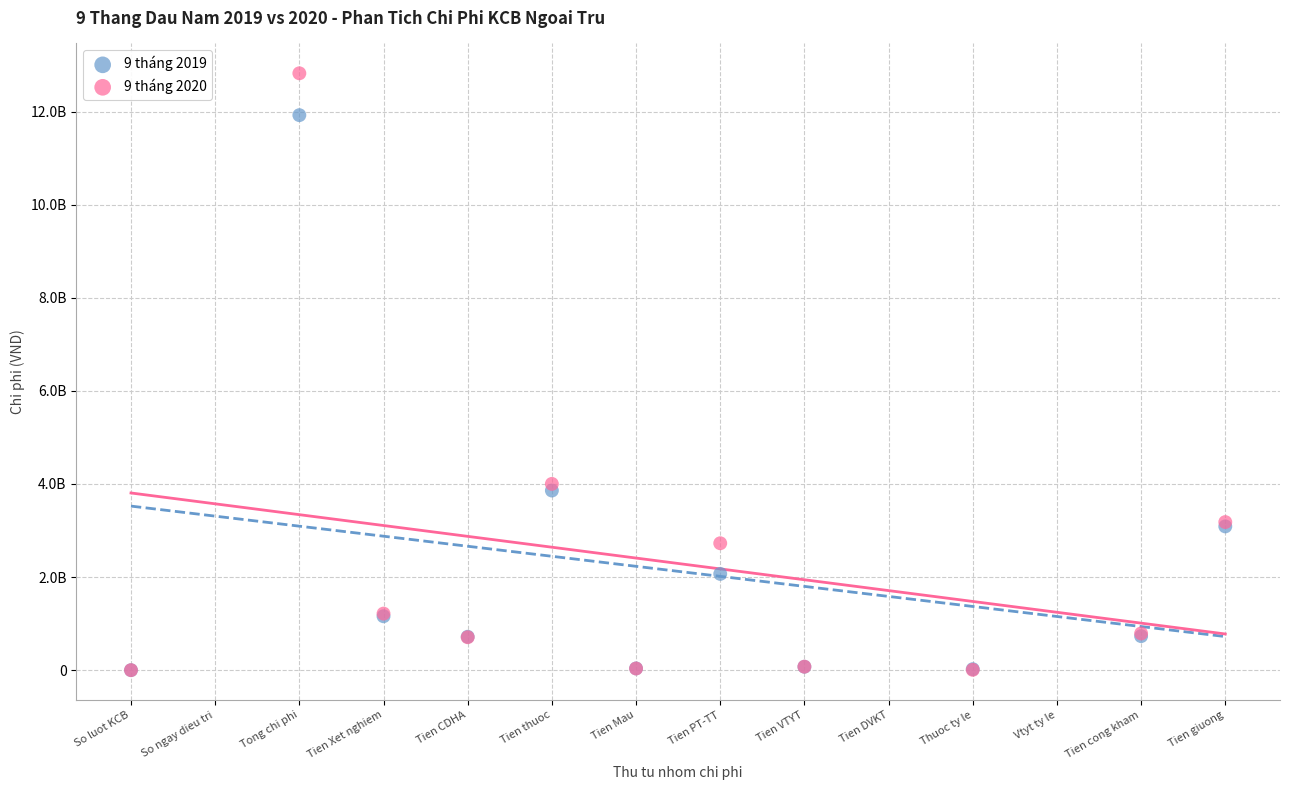

What are all the series names shown in the legend?

9 tháng 2019, 9 tháng 2020